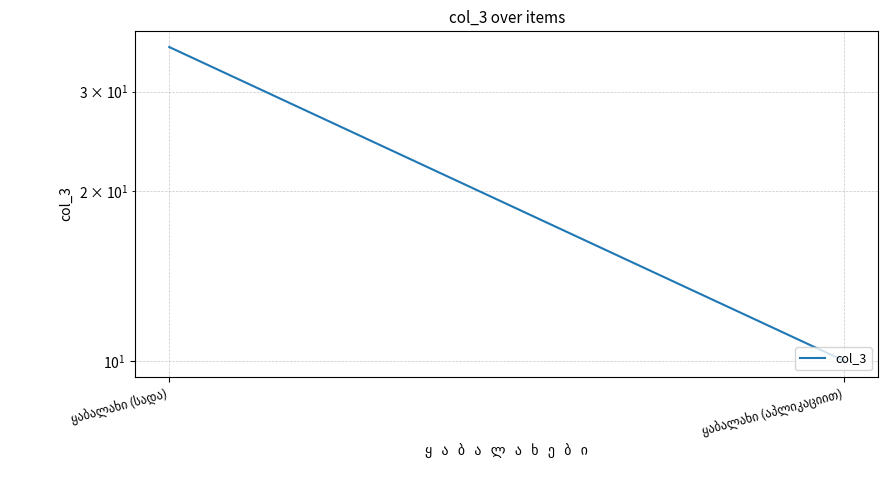

Where is the data nearest to the value 23?

ყაბალახი (სადა)